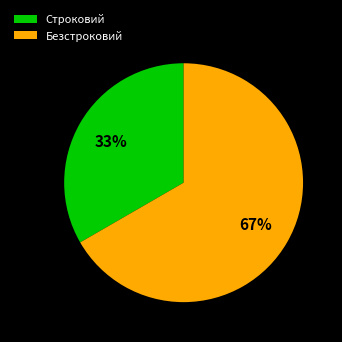

The Безстроковий slice represents 67% of the pie. True or false?

True